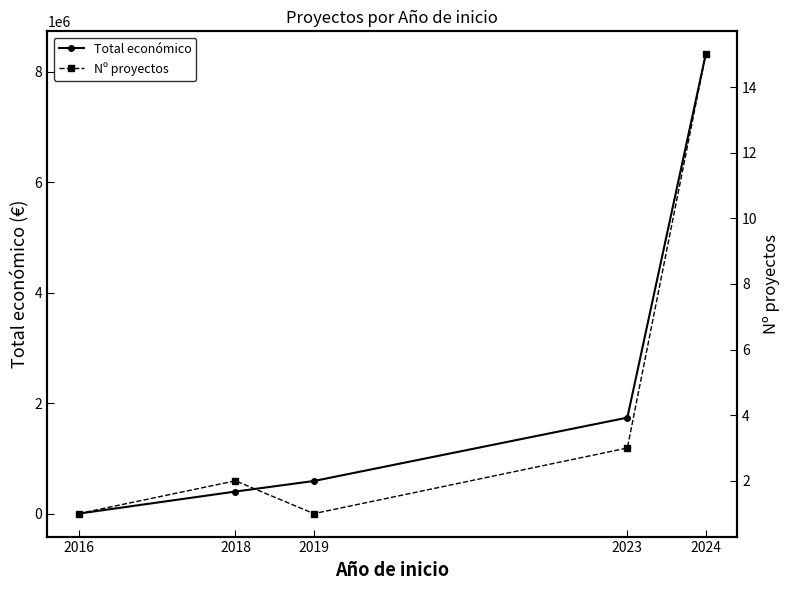

At which label does Nº proyectos reach its minimum?

2016